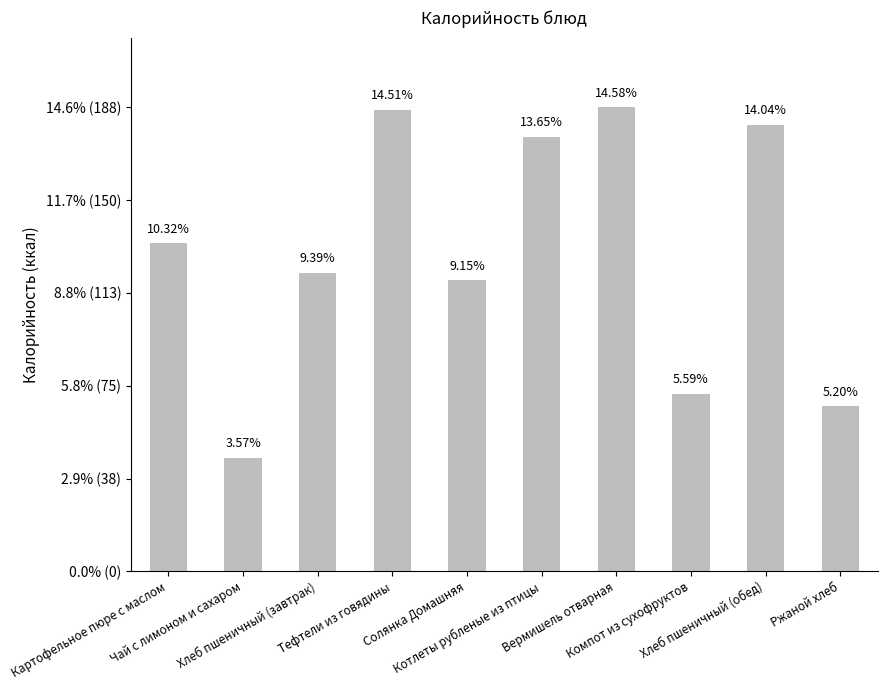

Does the chart contain any negative values?

No